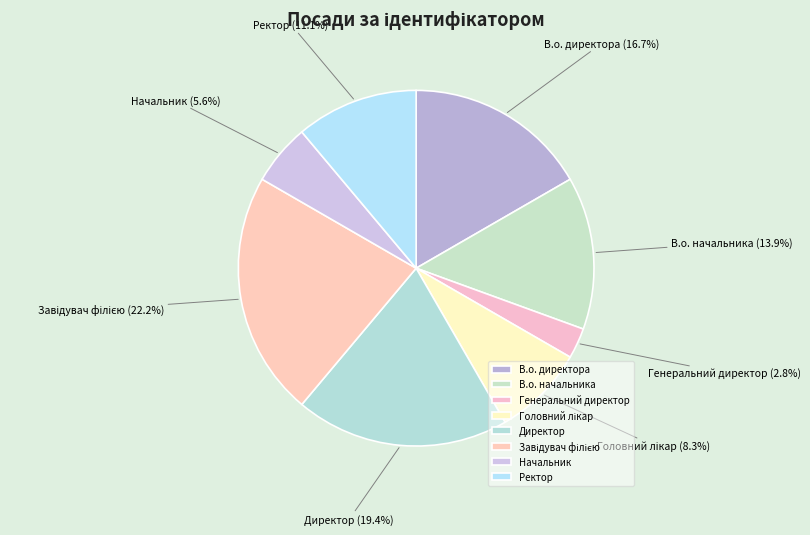

Is the sum of Генеральний директор and В.о. директора greater than half?

No